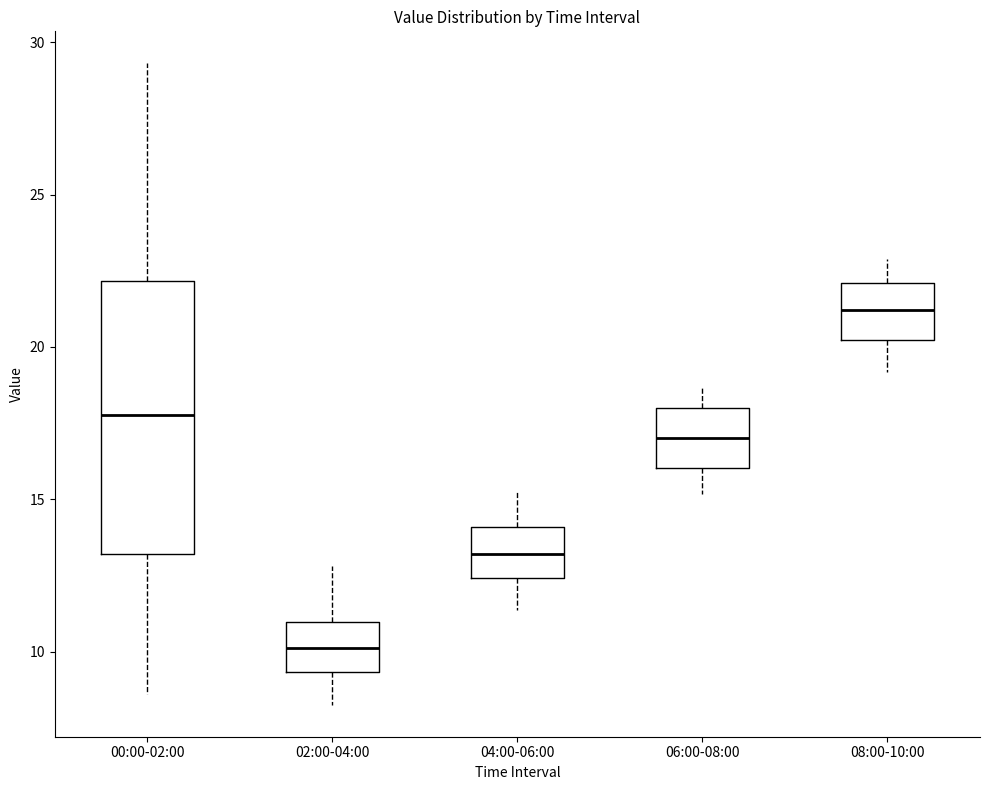

Where does the lower whisker of the box for 00:00-02:00 end on the y-axis? The values are not printed on the chart, so give them approximately, as read against the axis.

8.5